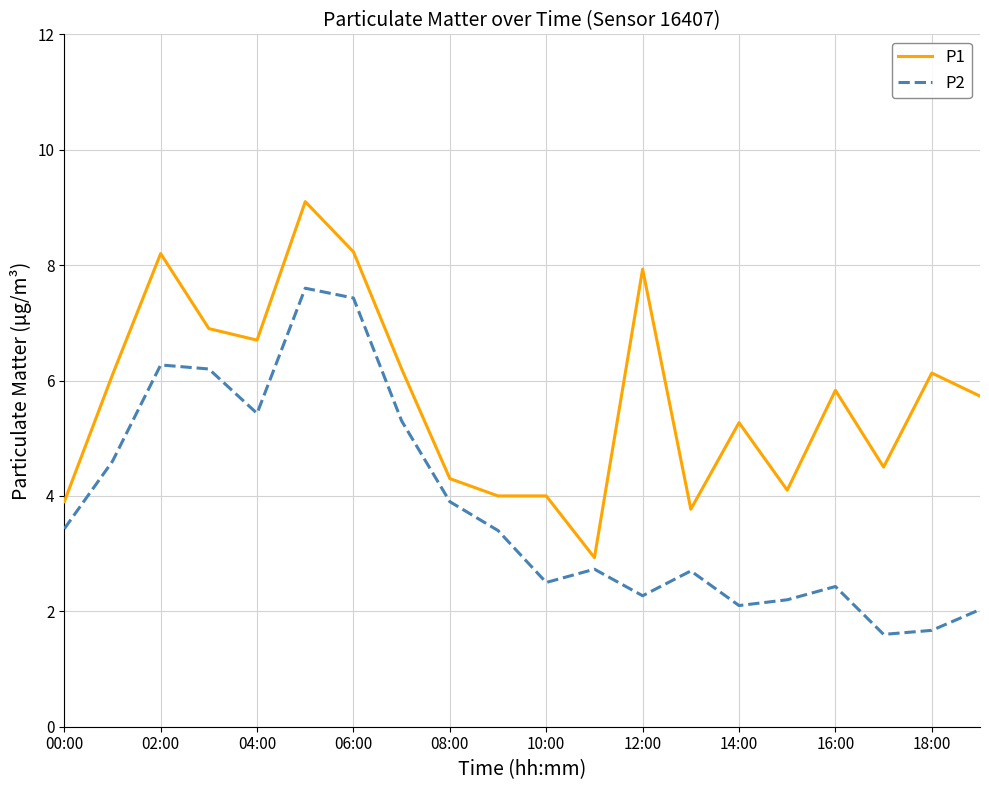

What is the smallest value displayed?

1.6